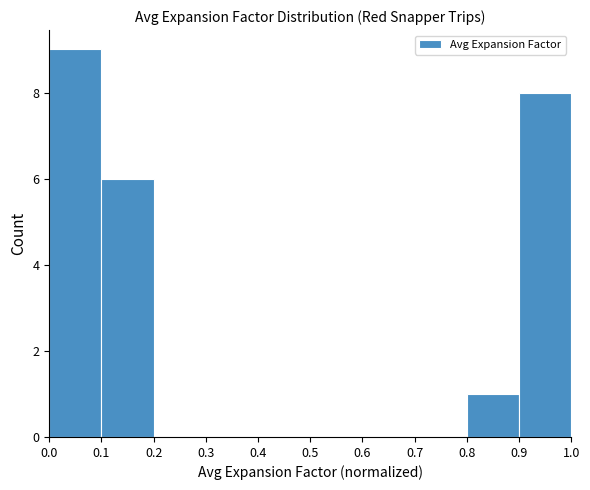

Reading left to right, transcribe this chart: for each bar, give the range it covers on the x-axis and its height. The values are not printed on the chart, so give them approximately, as read against the axis.

0.0 to 0.1: 9
0.1 to 0.2: 6
0.2 to 0.3: 0
0.3 to 0.4: 0
0.4 to 0.5: 0
0.5 to 0.6: 0
0.6 to 0.7: 0
0.7 to 0.8: 0
0.8 to 0.9: 1
0.9 to 1.0: 8